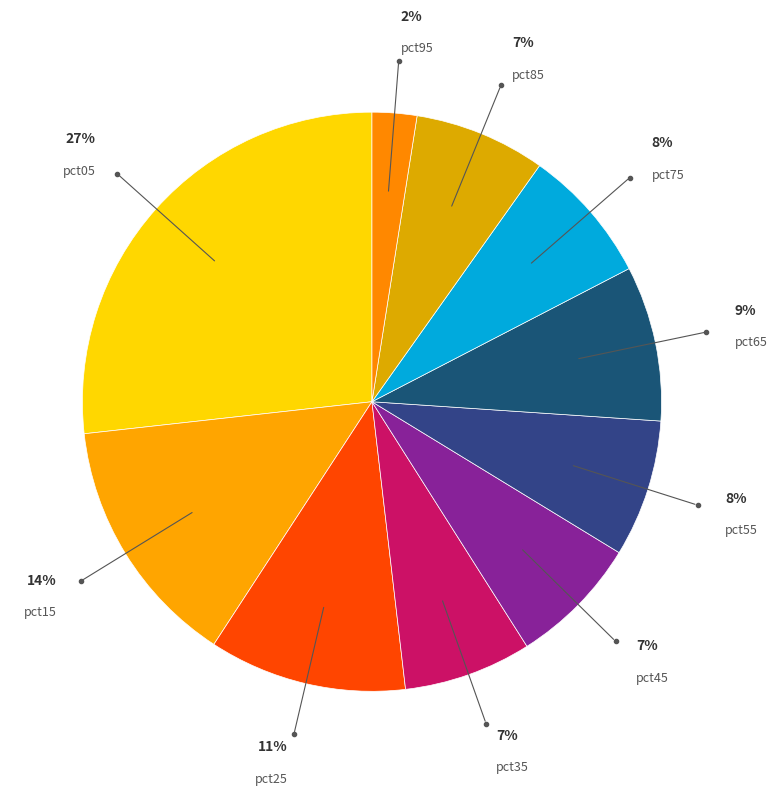

Count the number of slices in the pie.

10